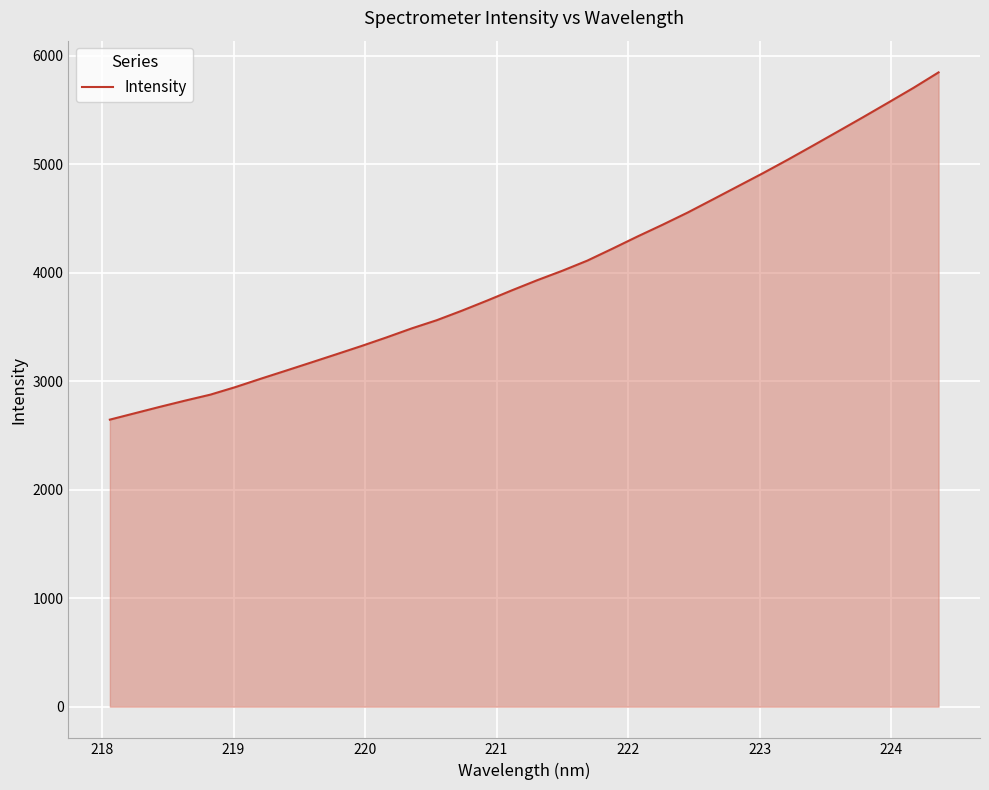

True or false: there are more than 0 points higher than both neighbors.

False